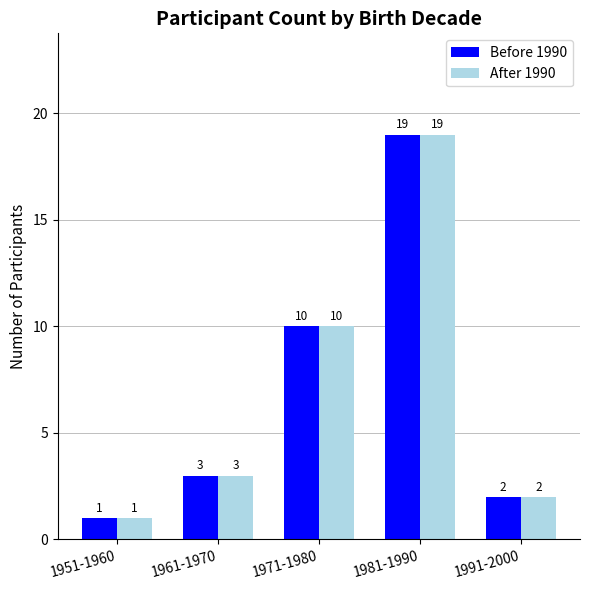

At which category is the sum across all series the highest?

1981-1990